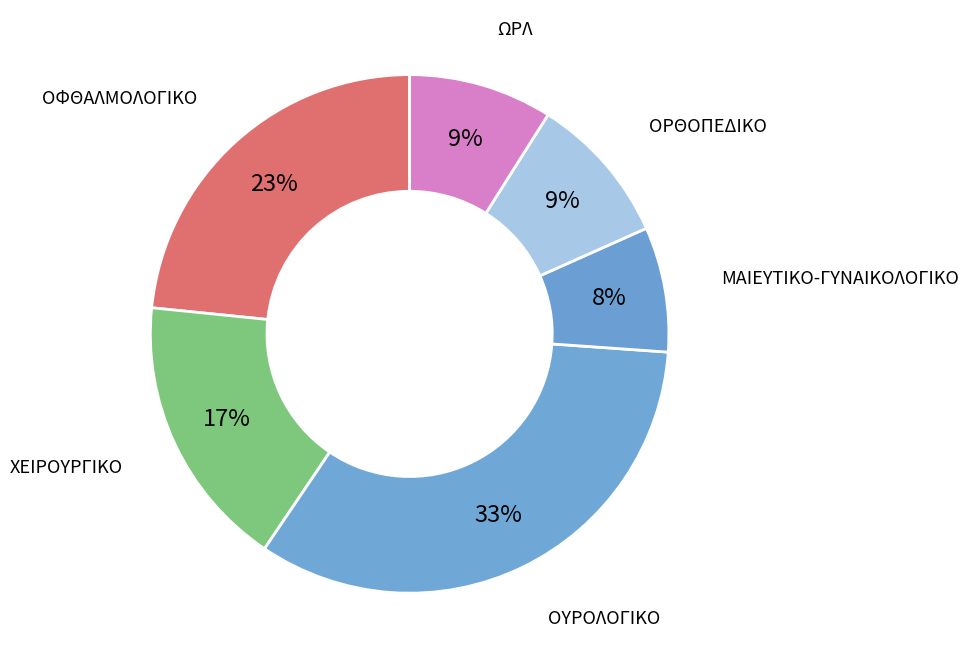

How many segments does this pie chart have?

6